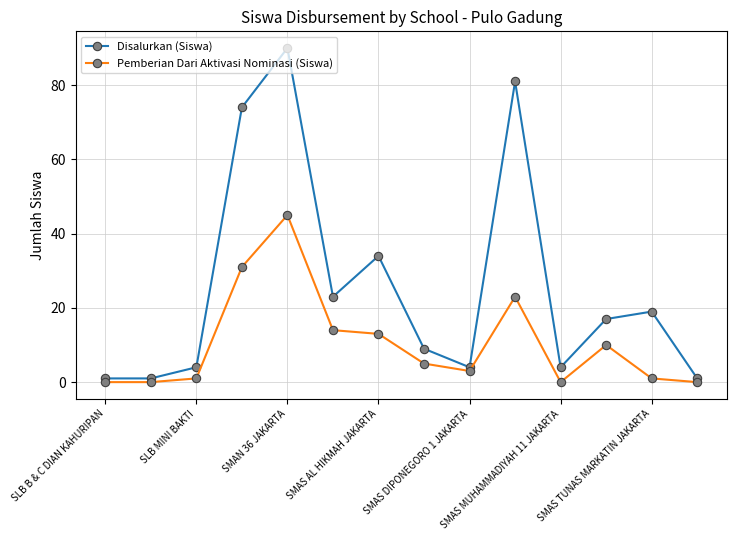

What is the value of the Disalurkan (Siswa) point at the 6th from the left?

23